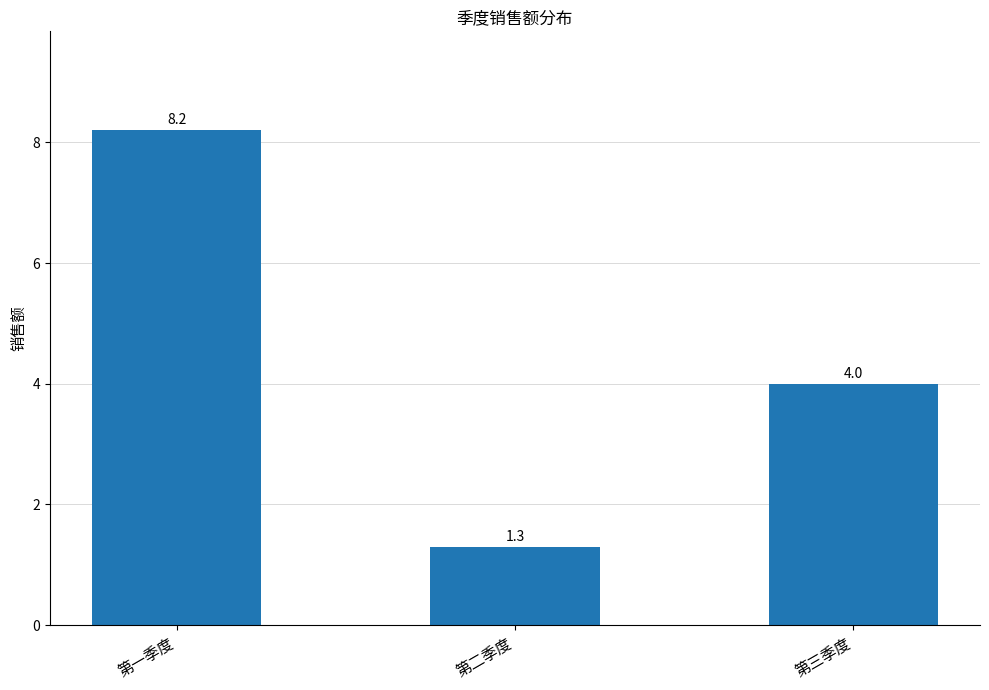

Rank the categories by value from highest to lowest.

第一季度, 第三季度, 第二季度